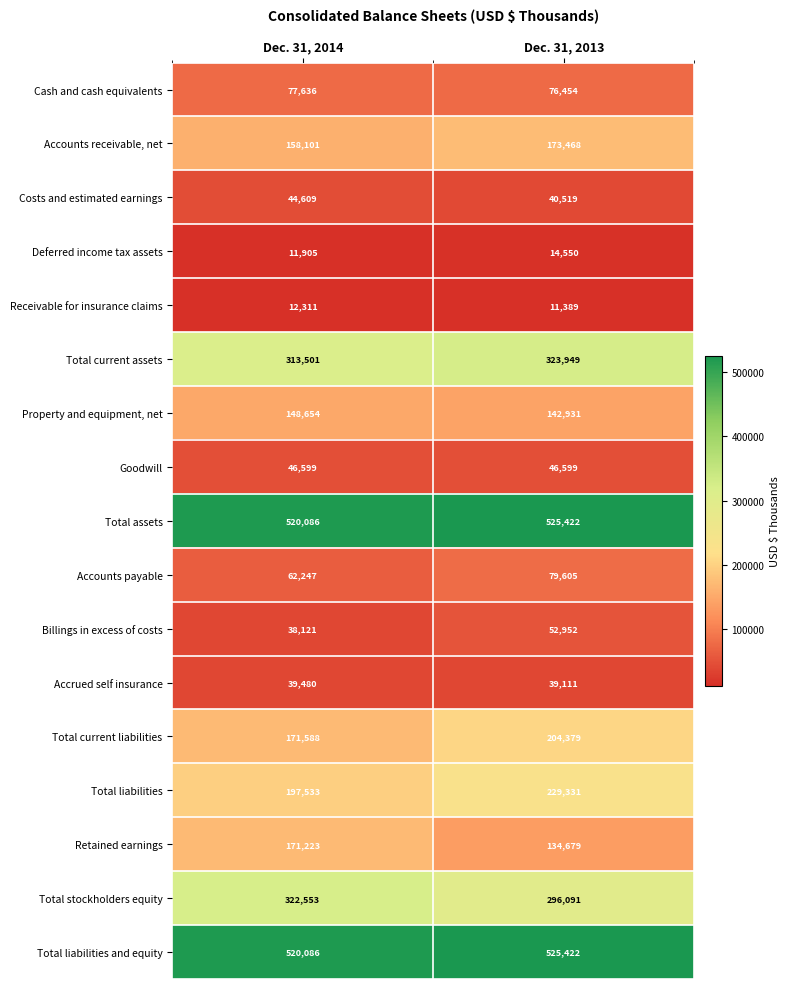

Is it true that Total liabilities and equity equals 520086 at Dec. 31, 2014?

True